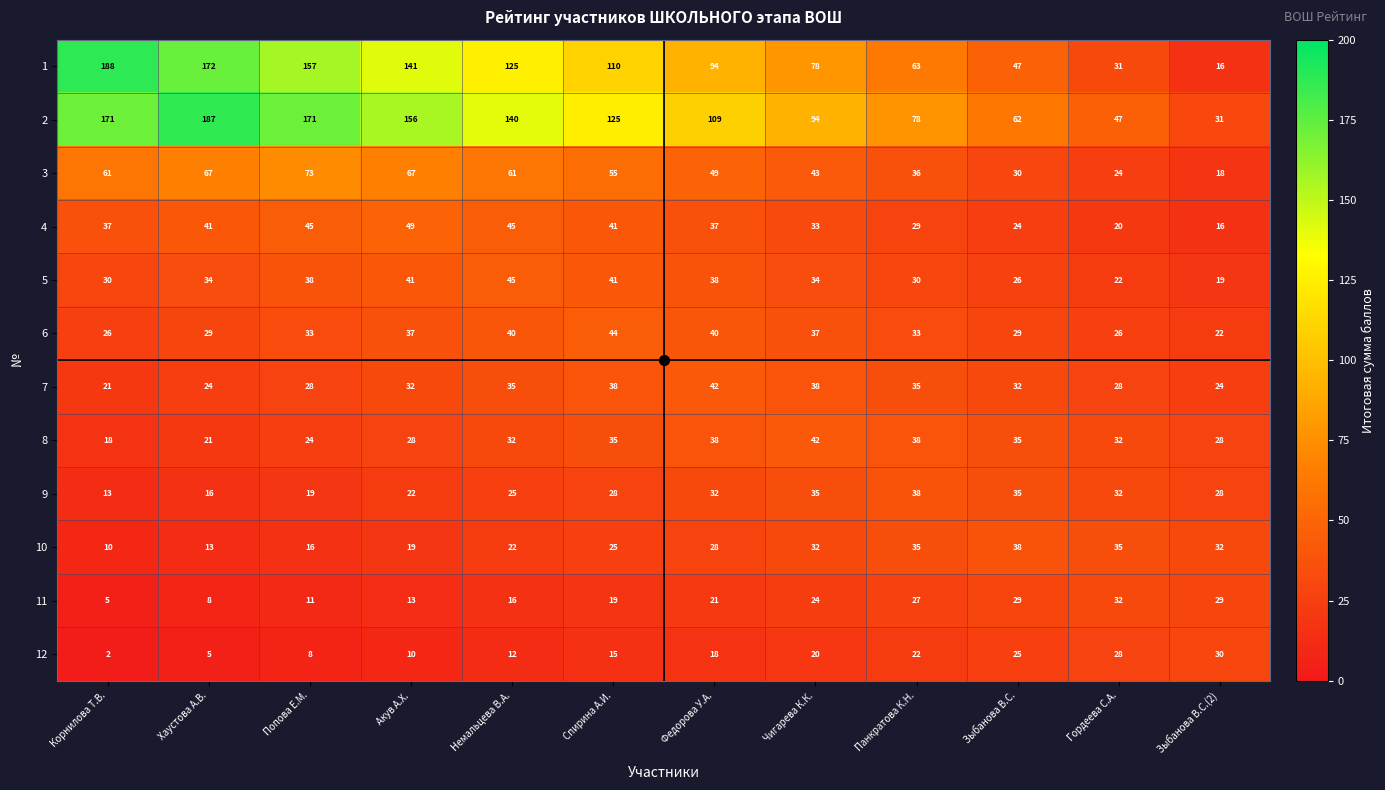

Which series has the largest total across all categories?

2